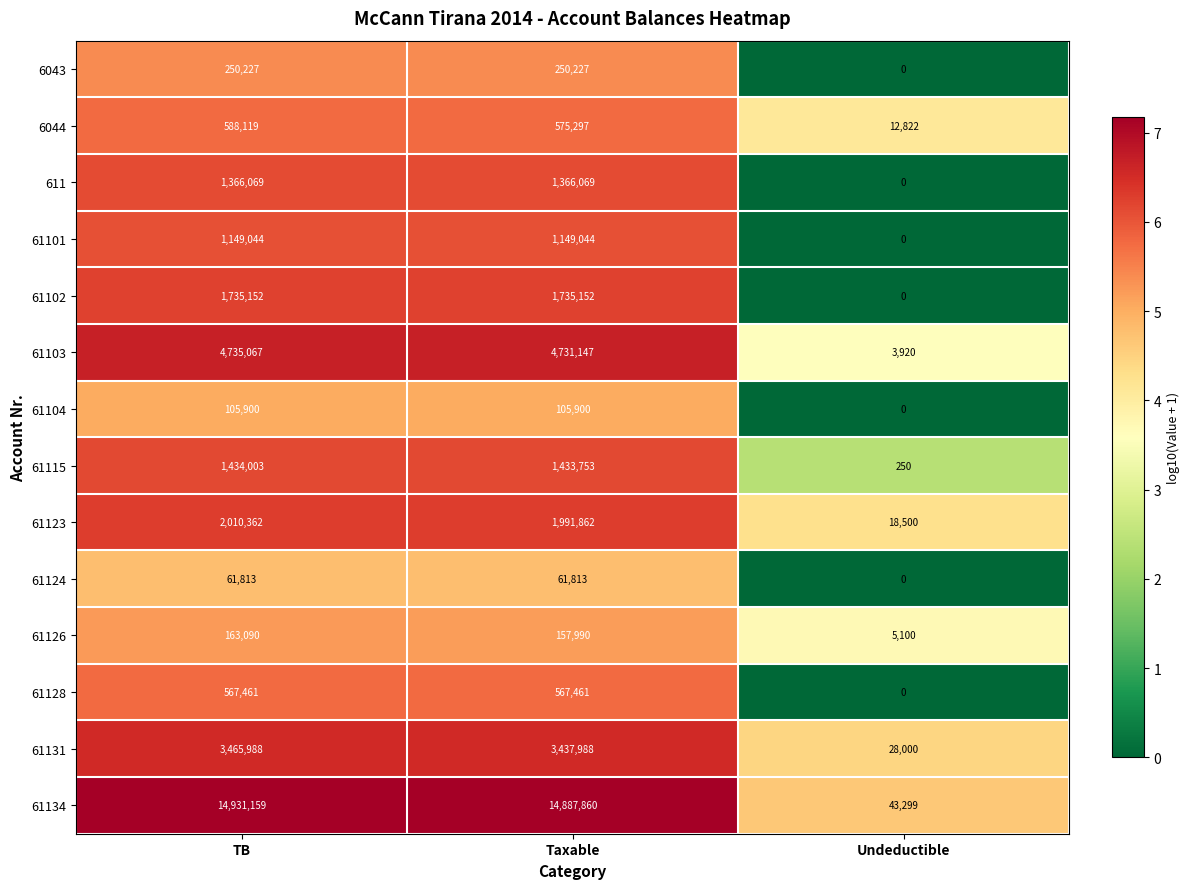

What is the highest value of the 61104 series?

105900